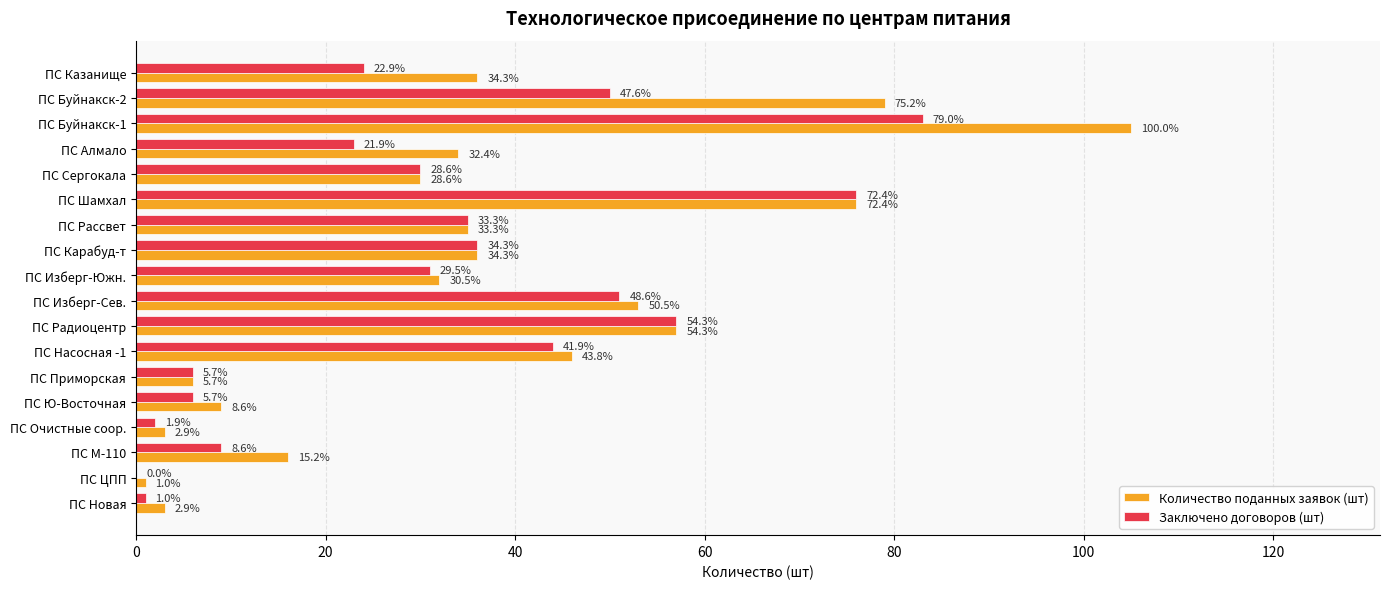

What are all the series names shown in the legend?

Количество поданных заявок (шт), Заключено договоров (шт)